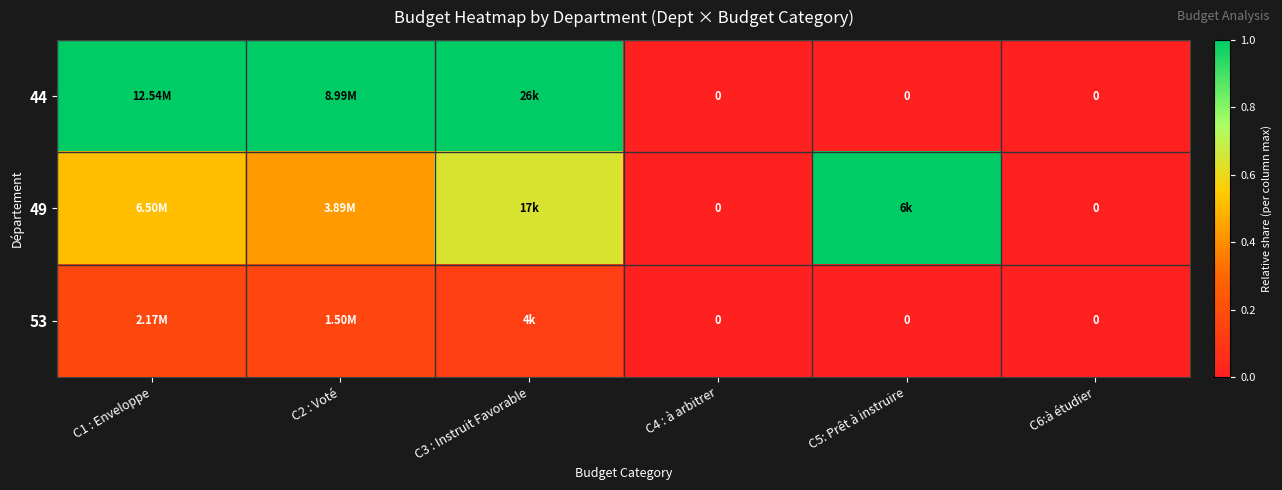

At which label is 44 closest to 0?

C4 : à arbitrer